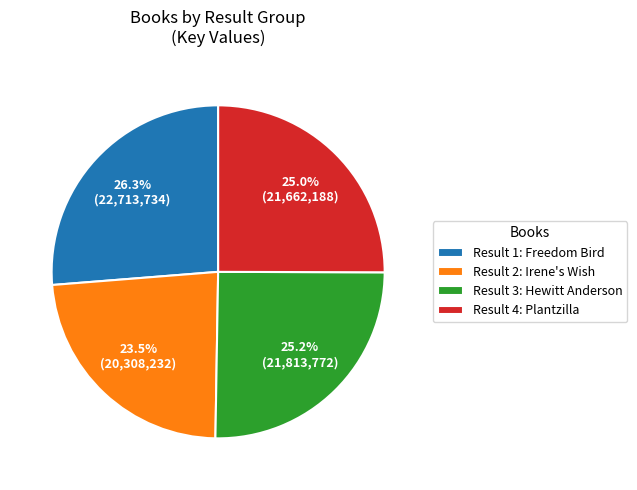

Which slice is the largest?

Result 1: Freedom Bird